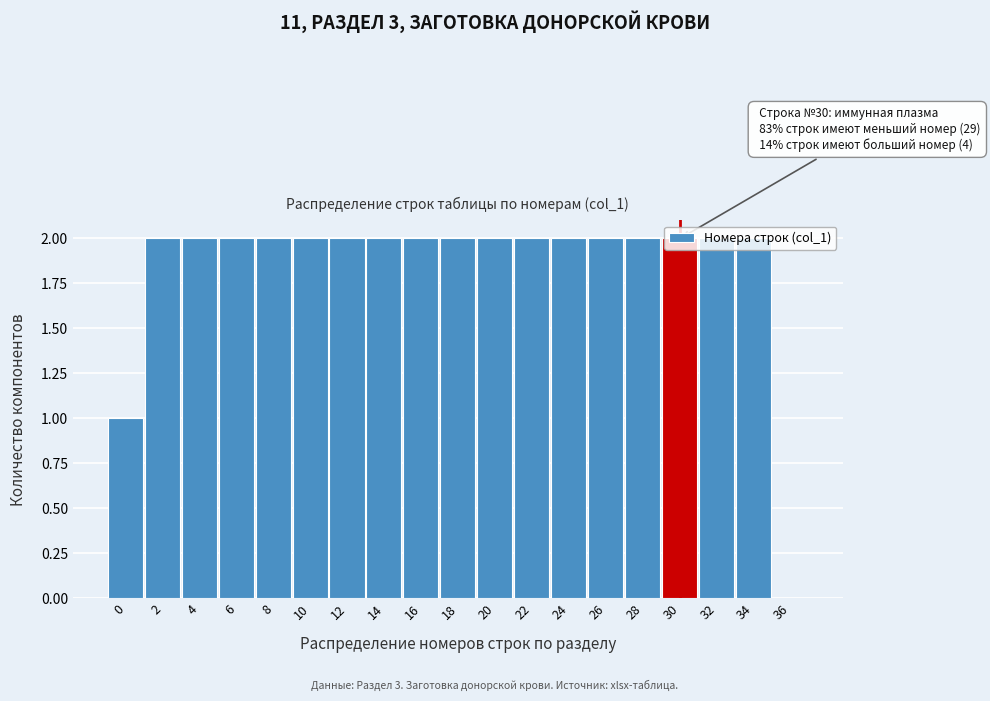

What is the change in value from 0 to 28?

+1